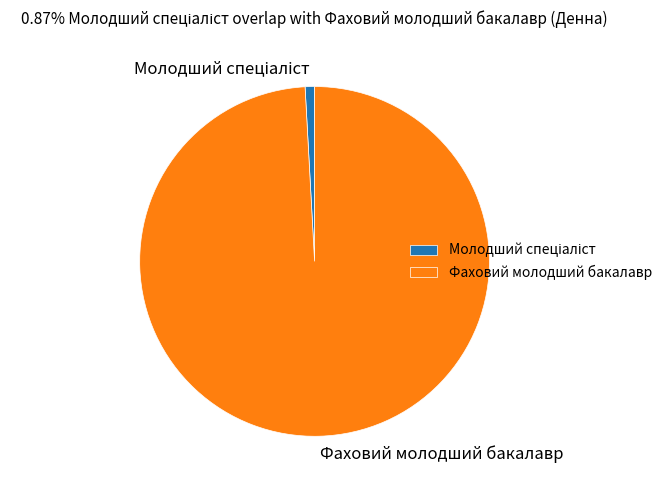

Does Фаховий молодший бакалавр account for over 50% of the chart?

Yes